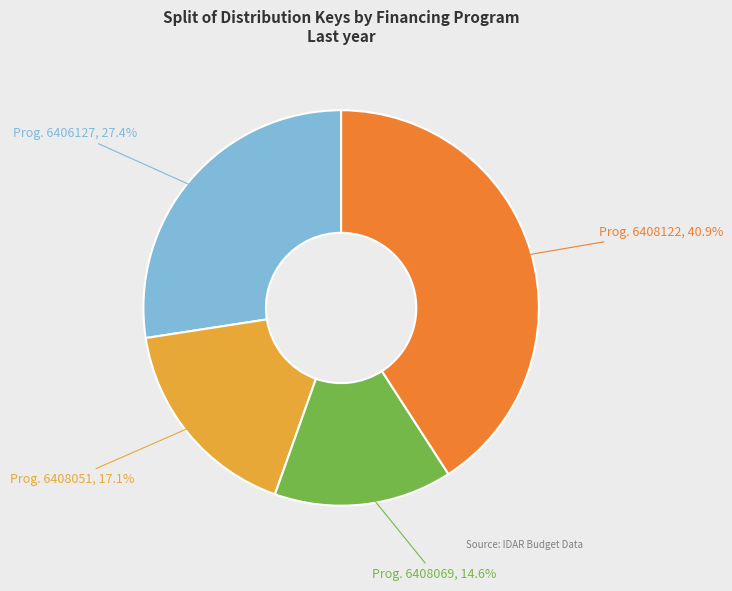

Between Prog. 6408122, 40.9% and Prog. 6408069, 14.6%, which is larger?

Prog. 6408122, 40.9%